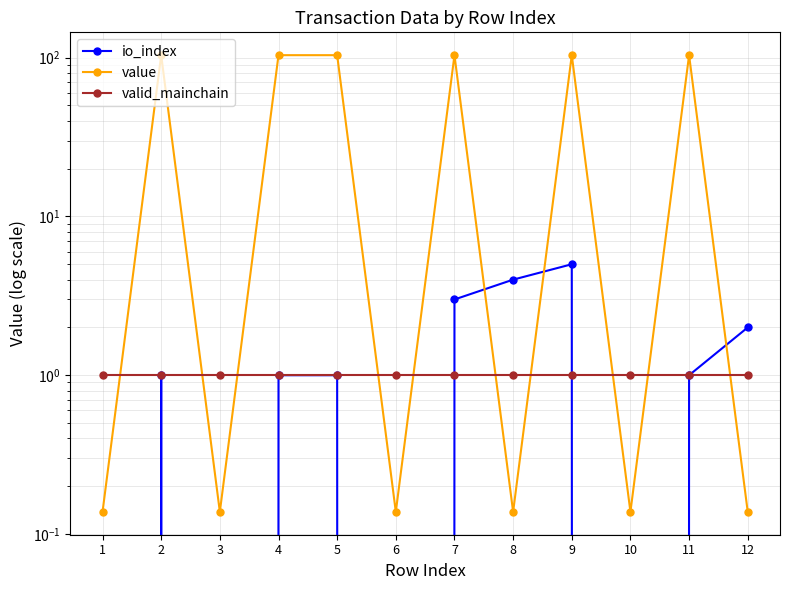

How many data points in io_index are less than 1?

4